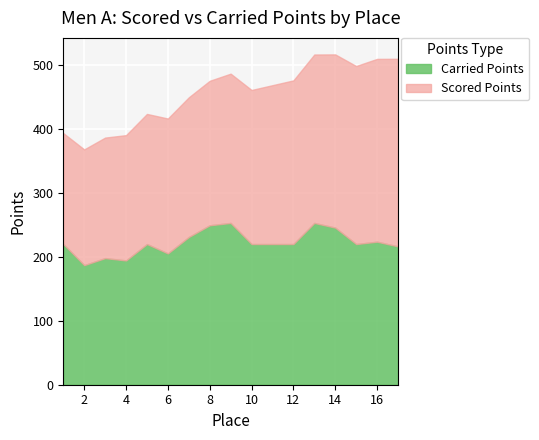

What is the total value across all series at 6?

416.3